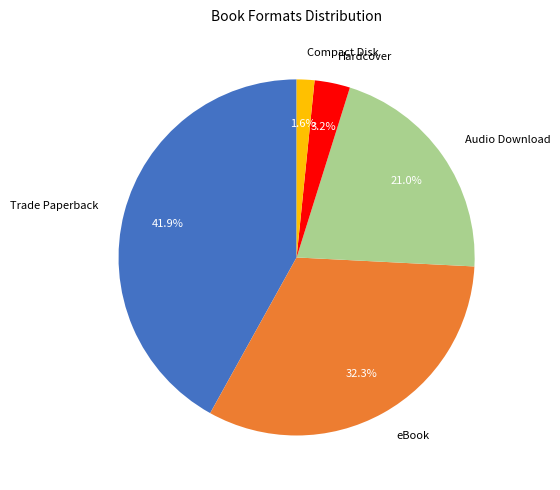

Does eBook account for over 50% of the chart?

No